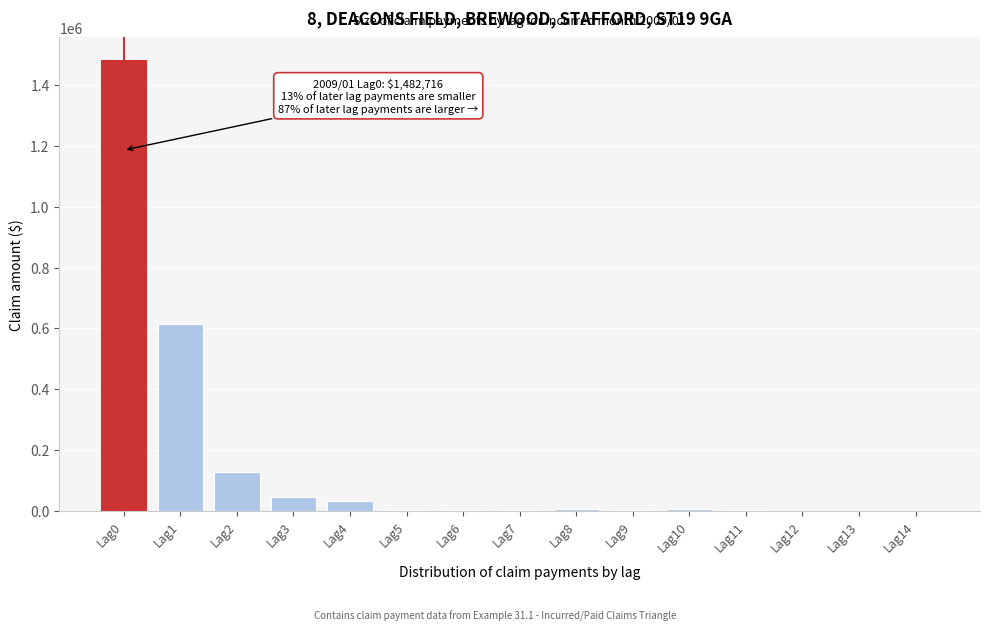

What is the sum of all values?

2334988.0